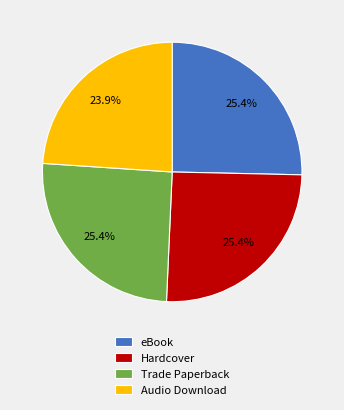

Does eBook represent more than half of the total?

No